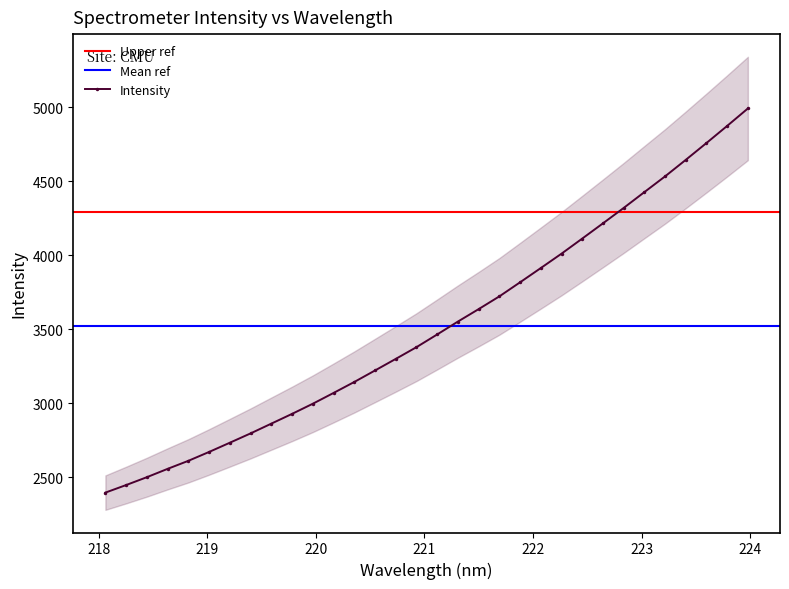

Where is the data nearest to the value 3693?

221.6902